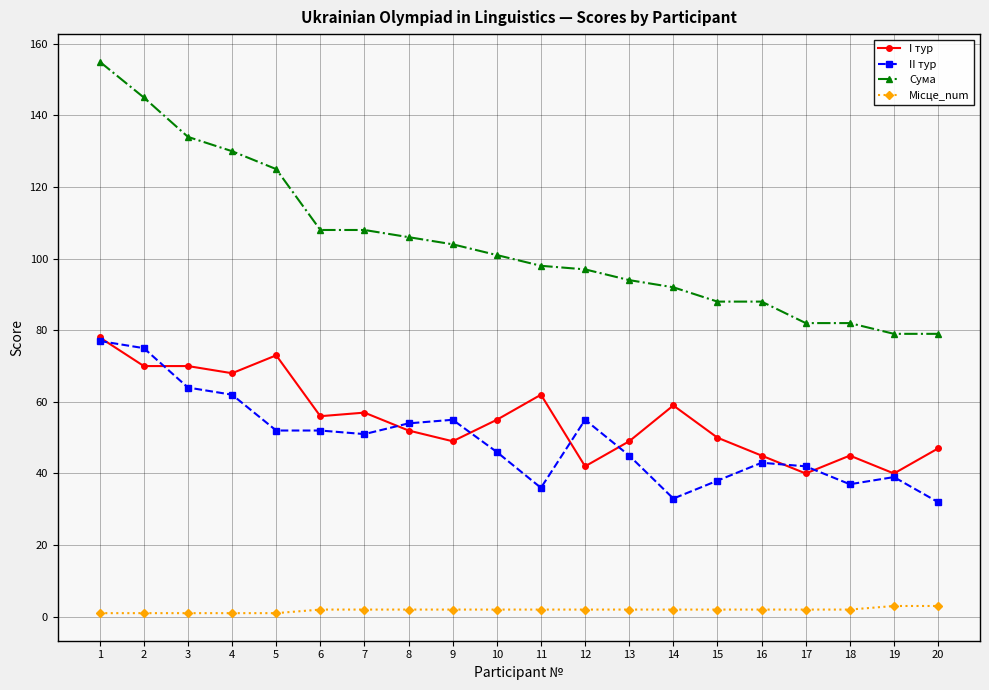

True or false: II тур has more than 1 points higher than both neighbors.

True